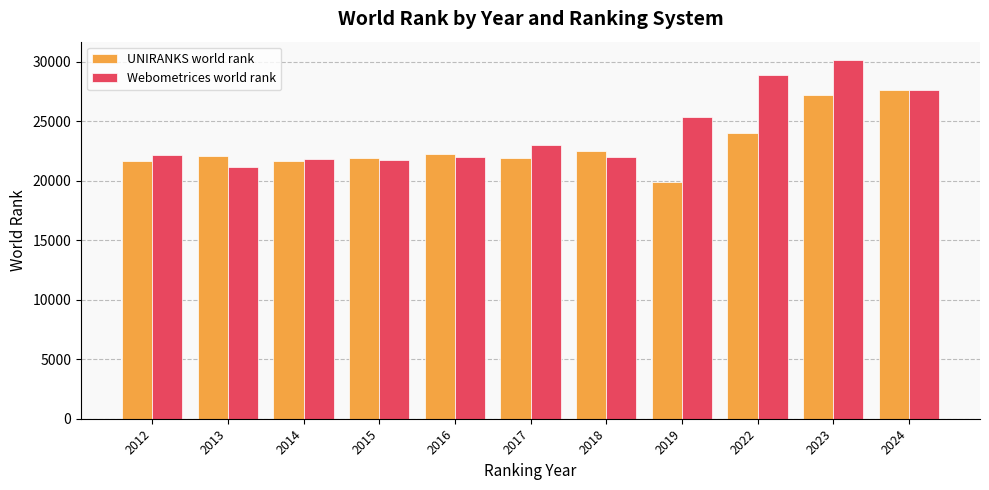

Are the bars grouped side by side (vs. stacked)?

Yes